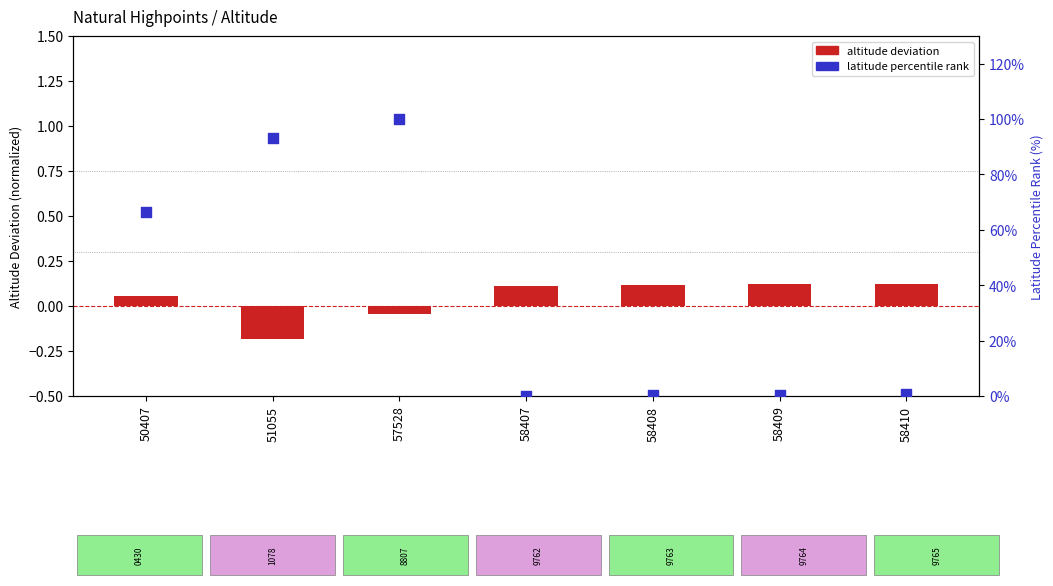

At how many categories does at least one series exceed 77?

2